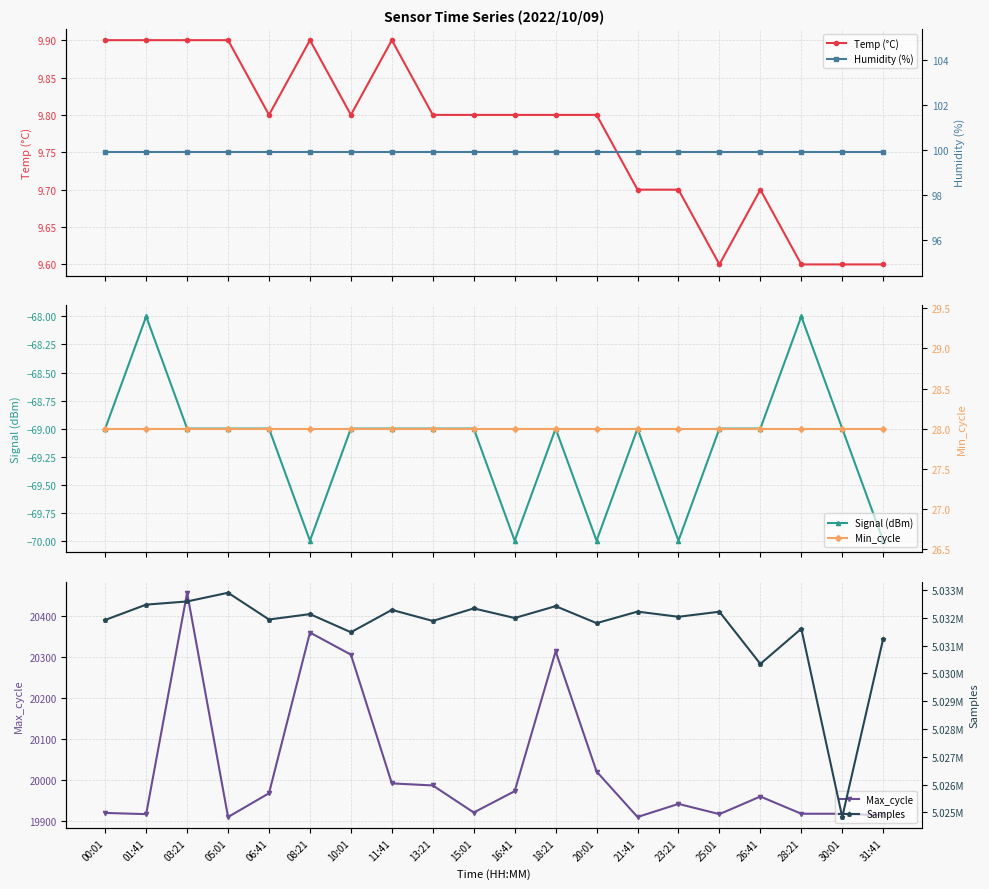

Is it true that Min_cycle equals 47.4 at 11:41?

False